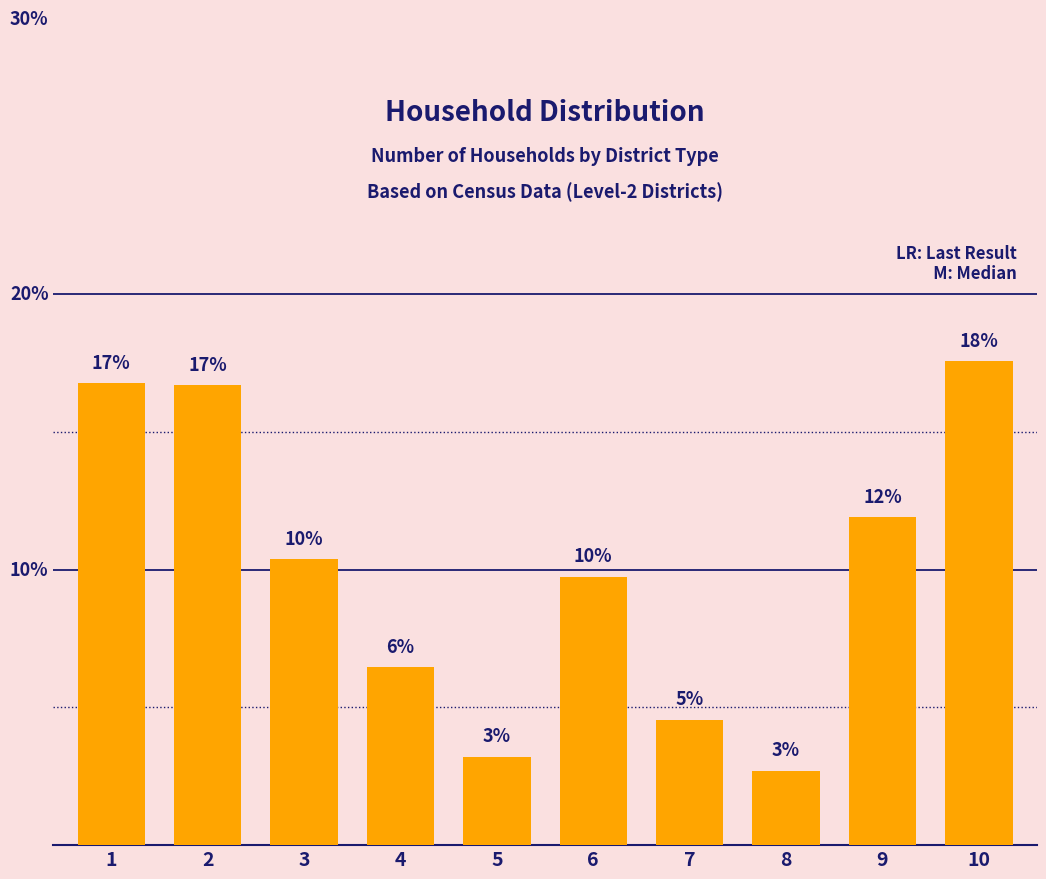

Does the chart contain any negative values?

No